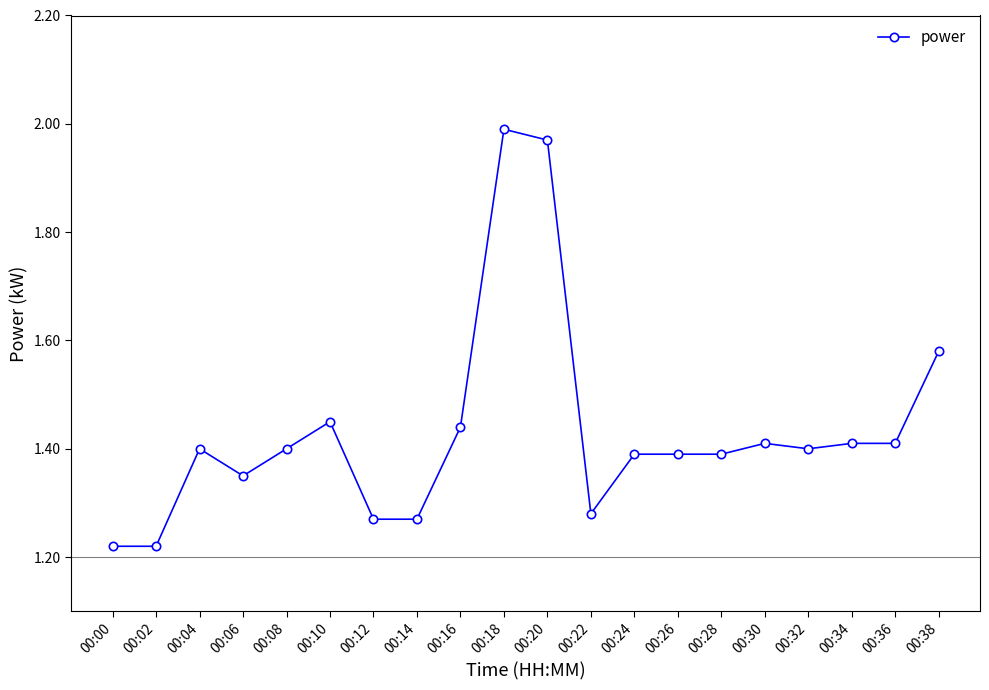

Where is the first local maximum?

00:04